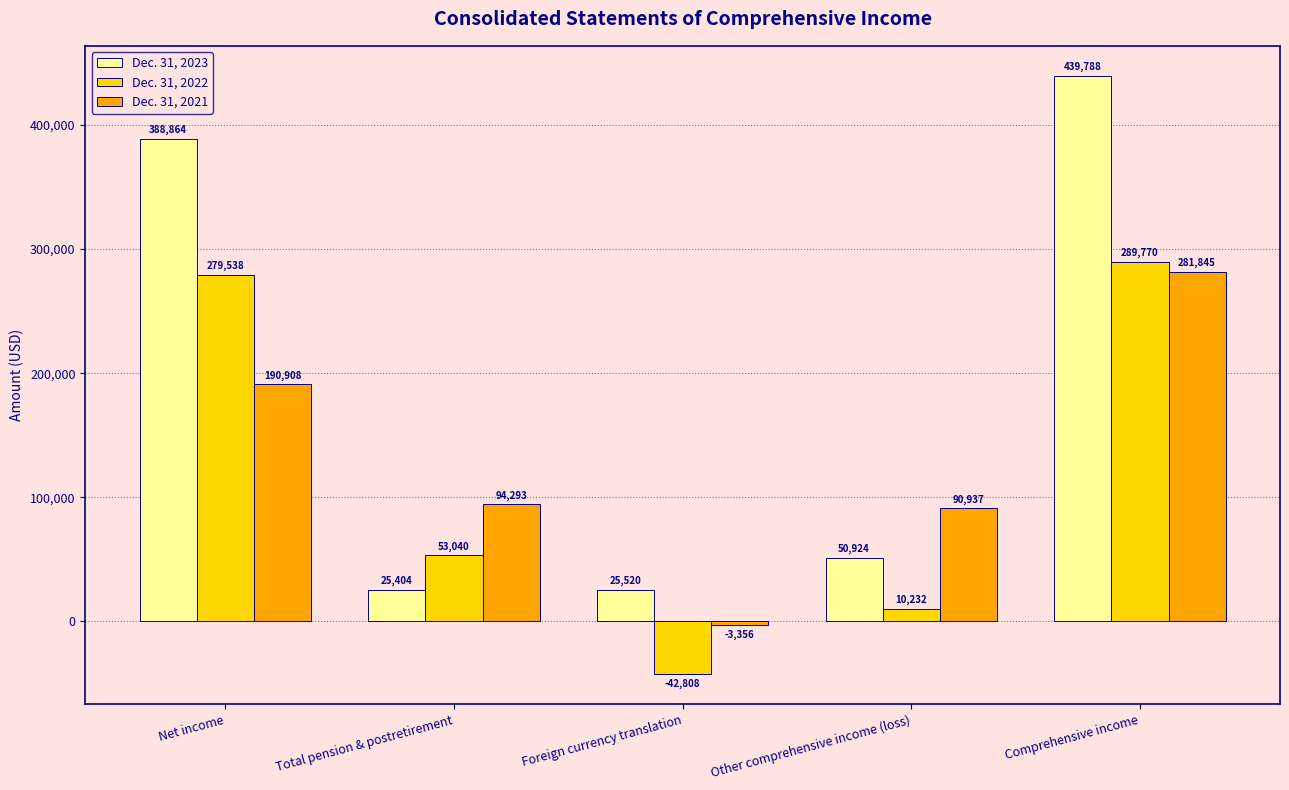

What is the average value of the Dec. 31, 2023 series?

186100